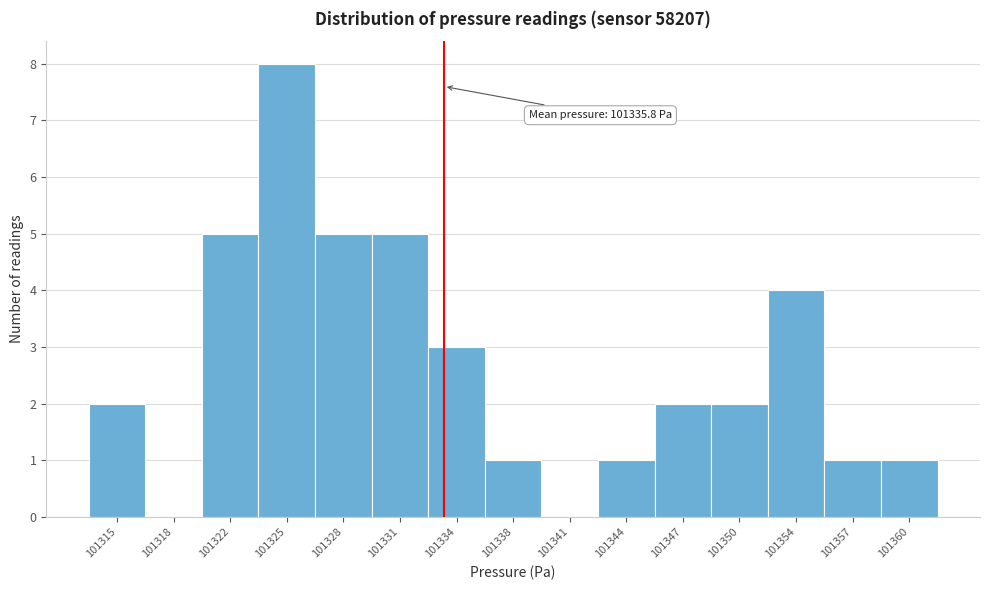

Reading right to left, extract all data points from this chart.

101360=1	101357=1	101354=4	101350=2	101347=2	101344=1	101341=0	101338=1	101334=3	101331=5	101328=5	101325=8	101322=5	101318=0	101315=2